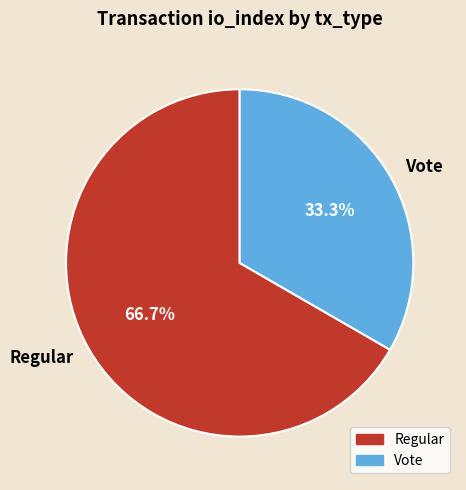

Which has a higher value, Regular or Vote?

Regular